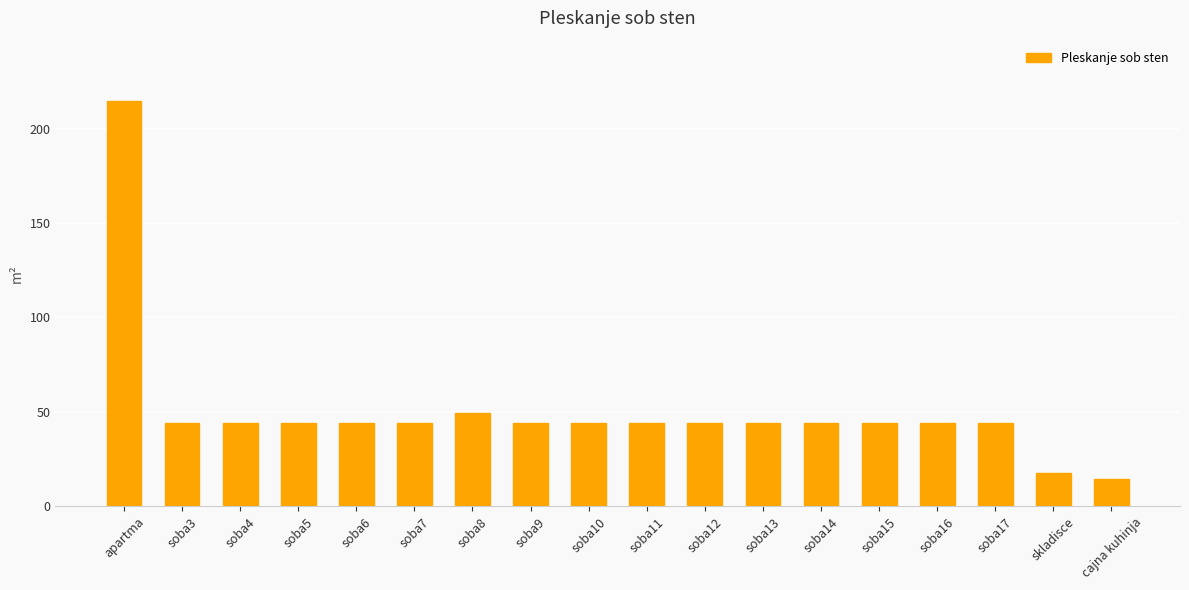

What is the difference between the second highest and second lowest values?

31.9